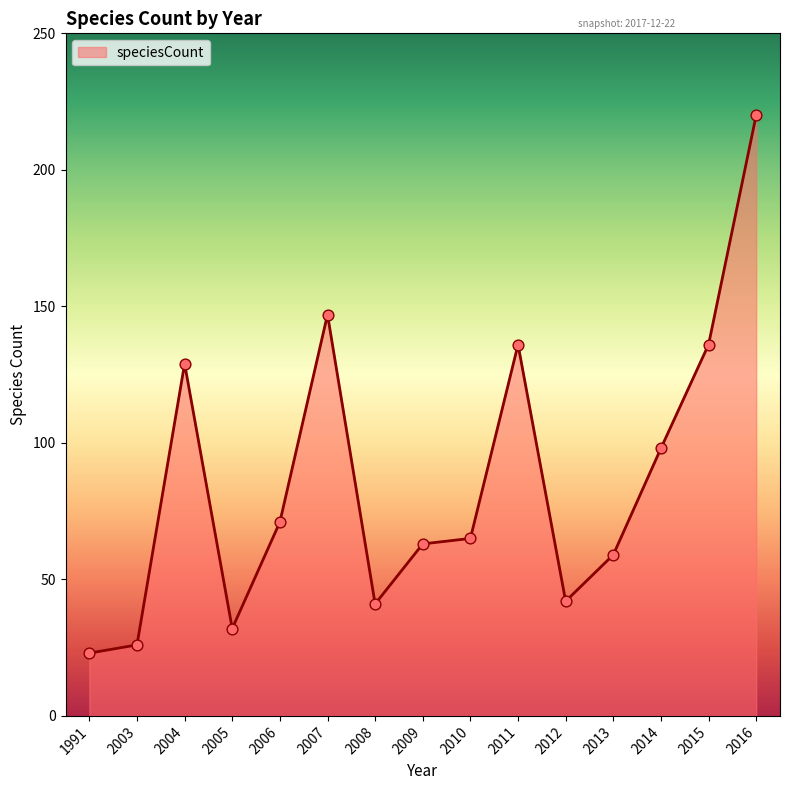

Between 2008 and 2009, which is larger?

2009